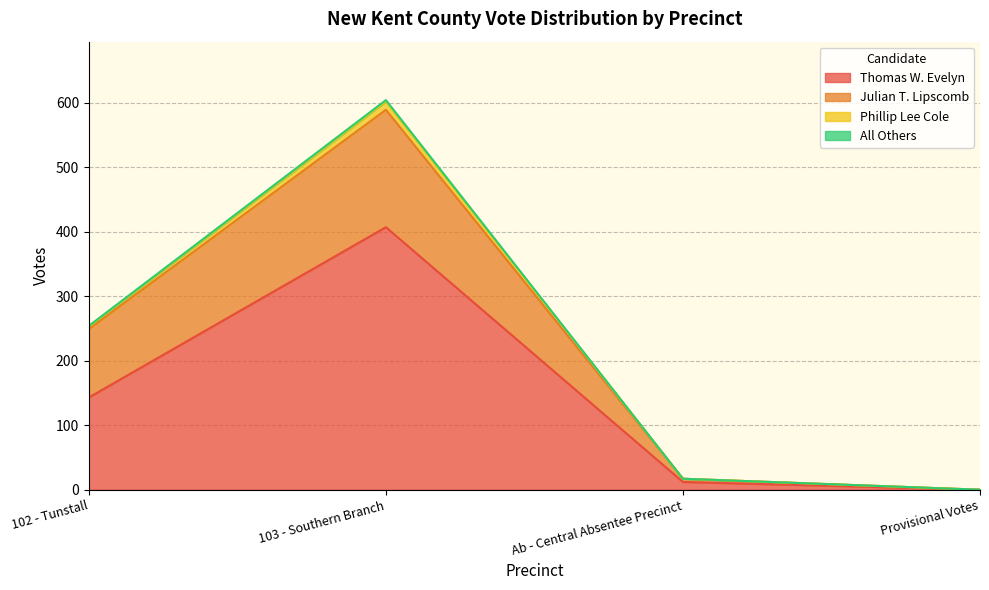

At which label is Thomas W. Evelyn closest to 203?

102 - Tunstall